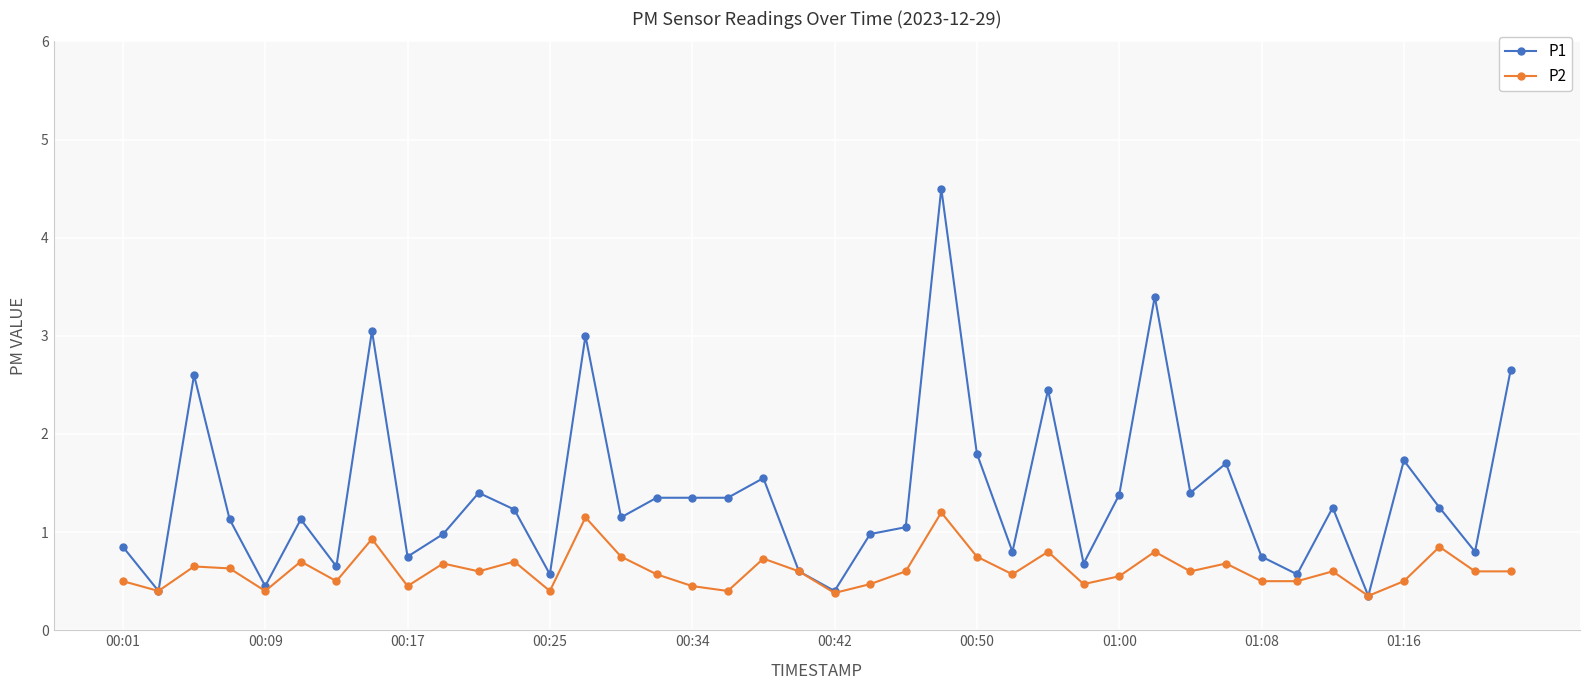

How many interior local peaks does the P2 series have?

13